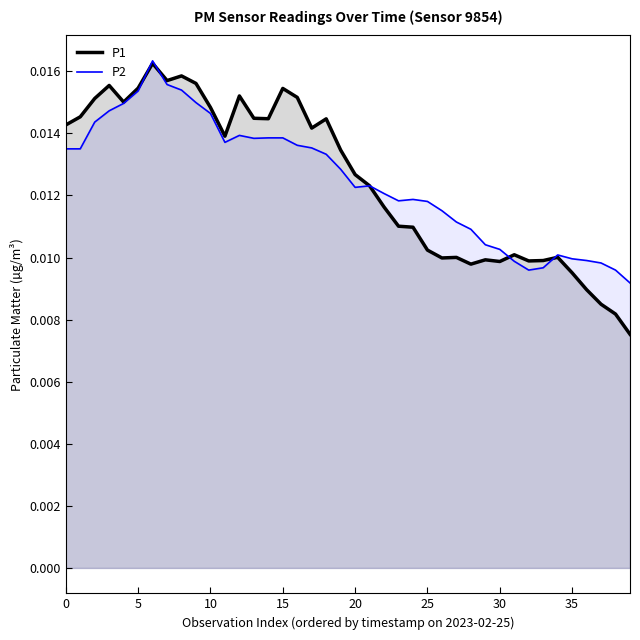

What are all the series names shown in the legend?

P1, P2